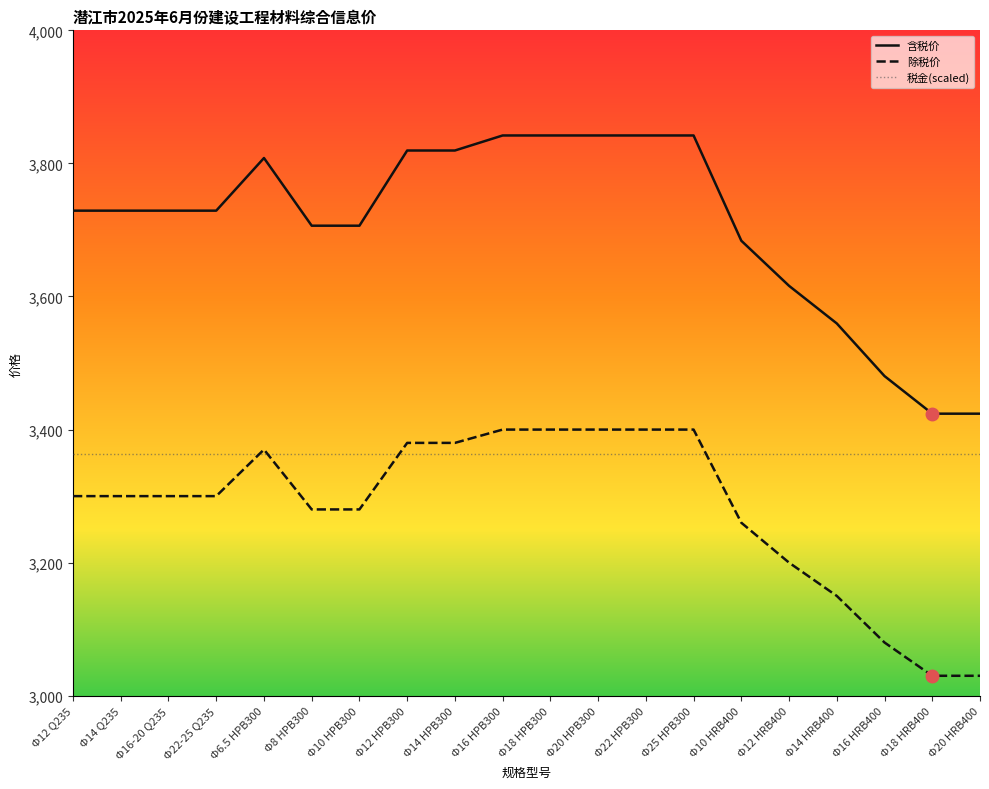

What are all the series names shown in the legend?

含税价, 除税价, 税金(scaled)